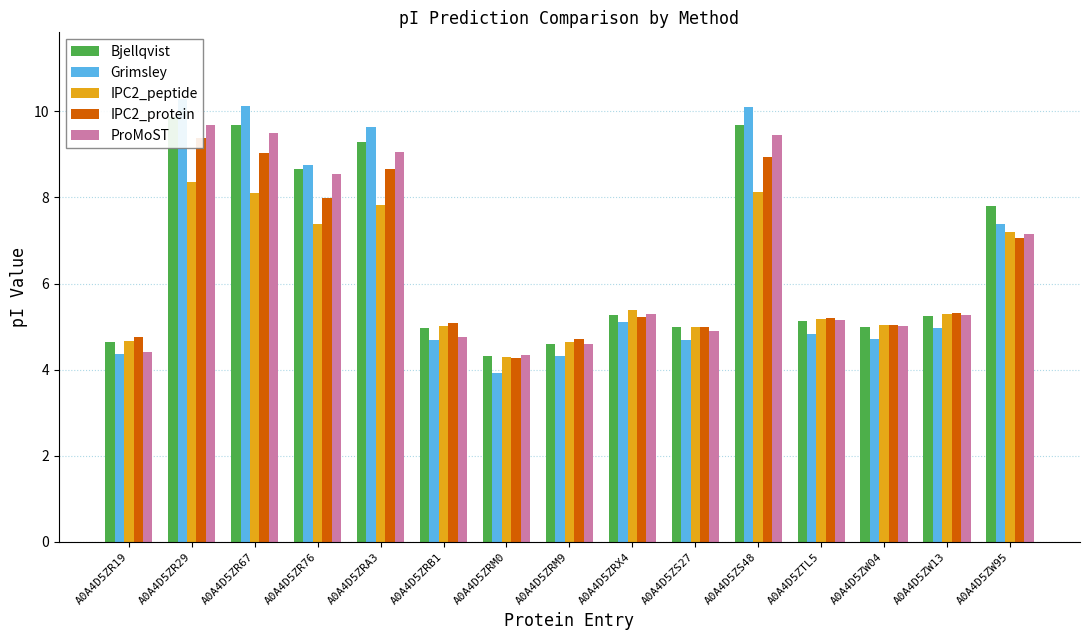

Reading right to left, list all the values displayed in this chart.

Bjellqvist: A0A4D5ZW95=7.8	A0A4D5ZW13=5.3	A0A4D5ZW04=5.0	A0A4D5ZTL5=5.1	A0A4D5ZS48=9.7	A0A4D5ZS27=5.0	A0A4D5ZRX4=5.3	A0A4D5ZRM9=4.6	A0A4D5ZRM0=4.3	A0A4D5ZRB1=5.0	A0A4D5ZRA3=9.3	A0A4D5ZR76=8.7	A0A4D5ZR67=9.7	A0A4D5ZR29=9.9	A0A4D5ZR19=4.6
Grimsley: A0A4D5ZW95=7.4	A0A4D5ZW13=5.0	A0A4D5ZW04=4.7	A0A4D5ZTL5=4.8	A0A4D5ZS48=10.1	A0A4D5ZS27=4.7	A0A4D5ZRX4=5.1	A0A4D5ZRM9=4.3	A0A4D5ZRM0=3.9	A0A4D5ZRB1=4.7	A0A4D5ZRA3=9.6	A0A4D5ZR76=8.8	A0A4D5ZR67=10.1	A0A4D5ZR29=10.3	A0A4D5ZR19=4.4
IPC2_peptide: A0A4D5ZW95=7.2	A0A4D5ZW13=5.3	A0A4D5ZW04=5.0	A0A4D5ZTL5=5.2	A0A4D5ZS48=8.1	A0A4D5ZS27=5.0	A0A4D5ZRX4=5.4	A0A4D5ZRM9=4.6	A0A4D5ZRM0=4.3	A0A4D5ZRB1=5.0	A0A4D5ZRA3=7.8	A0A4D5ZR76=7.4	A0A4D5ZR67=8.1	A0A4D5ZR29=8.4	A0A4D5ZR19=4.7
IPC2_protein: A0A4D5ZW95=7.1	A0A4D5ZW13=5.3	A0A4D5ZW04=5.0	A0A4D5ZTL5=5.2	A0A4D5ZS48=8.9	A0A4D5ZS27=5.0	A0A4D5ZRX4=5.2	A0A4D5ZRM9=4.7	A0A4D5ZRM0=4.3	A0A4D5ZRB1=5.1	A0A4D5ZRA3=8.7	A0A4D5ZR76=8.0	A0A4D5ZR67=9.0	A0A4D5ZR29=9.4	A0A4D5ZR19=4.8
ProMoST: A0A4D5ZW95=7.2	A0A4D5ZW13=5.3	A0A4D5ZW04=5.0	A0A4D5ZTL5=5.1	A0A4D5ZS48=9.5	A0A4D5ZS27=4.9	A0A4D5ZRX4=5.3	A0A4D5ZRM9=4.6	A0A4D5ZRM0=4.3	A0A4D5ZRB1=4.7	A0A4D5ZRA3=9.1	A0A4D5ZR76=8.5	A0A4D5ZR67=9.5	A0A4D5ZR29=9.7	A0A4D5ZR19=4.4